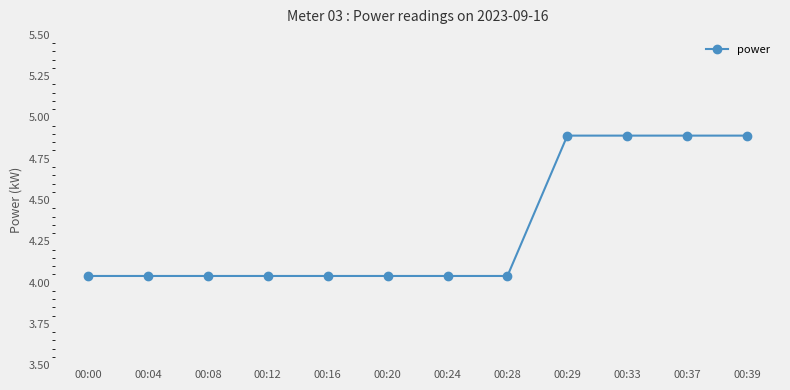

What is the sum of the values at 00:28 and 00:29?

8.9